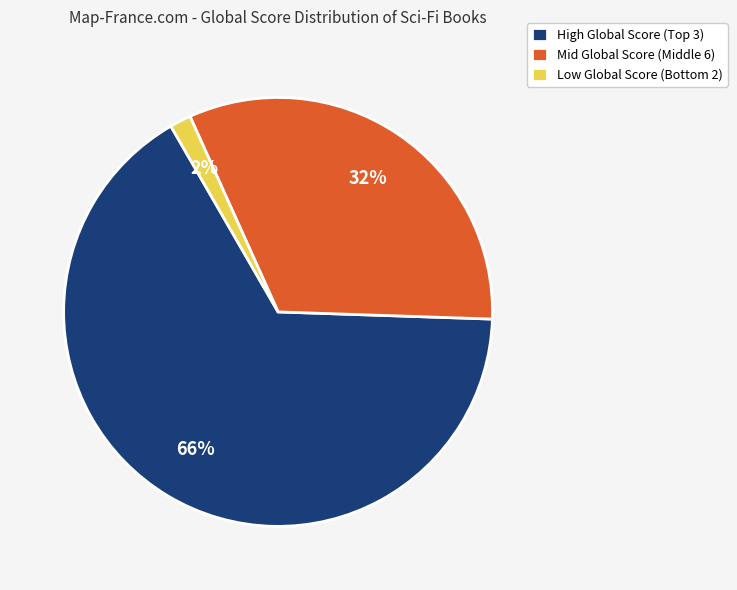

True or false: Mid Global Score (Middle 6) accounts for 27% of the total.

False